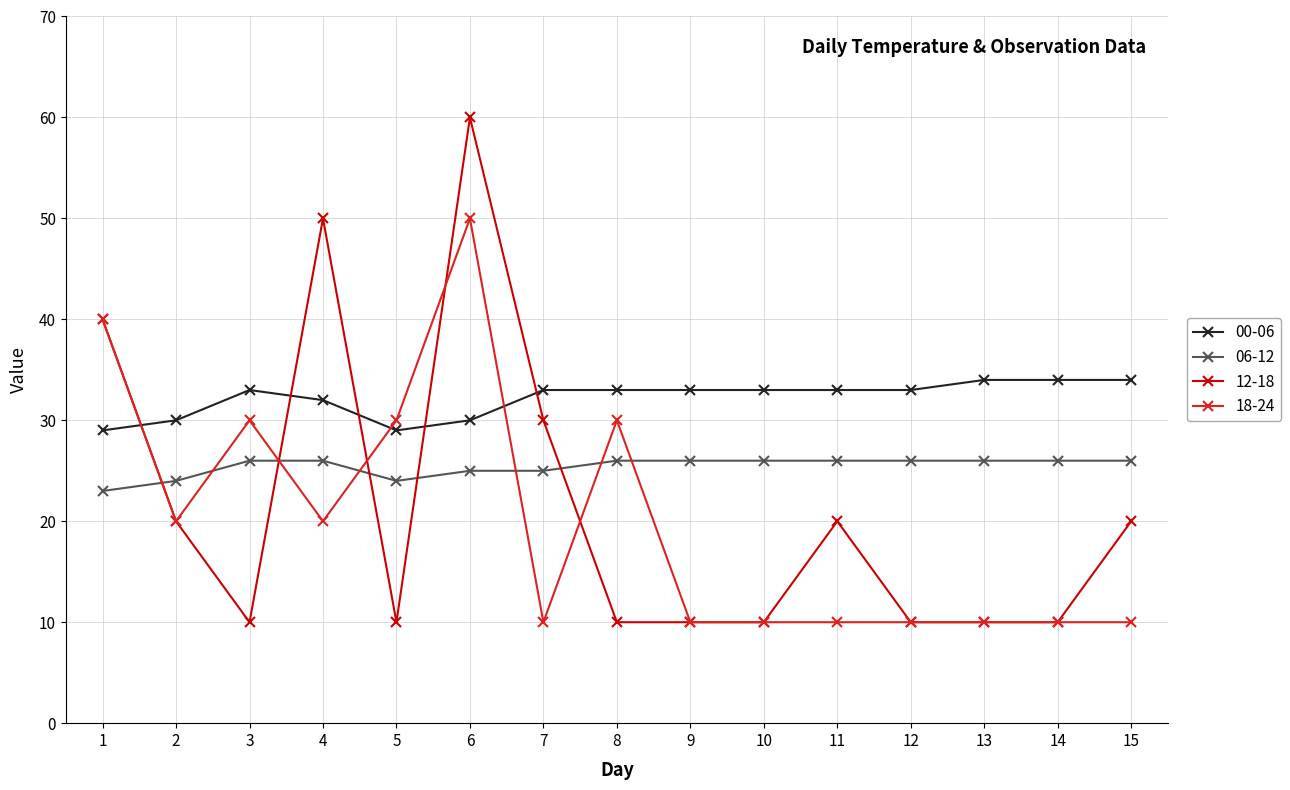

At how many categories does at least one series exceed 41?

2